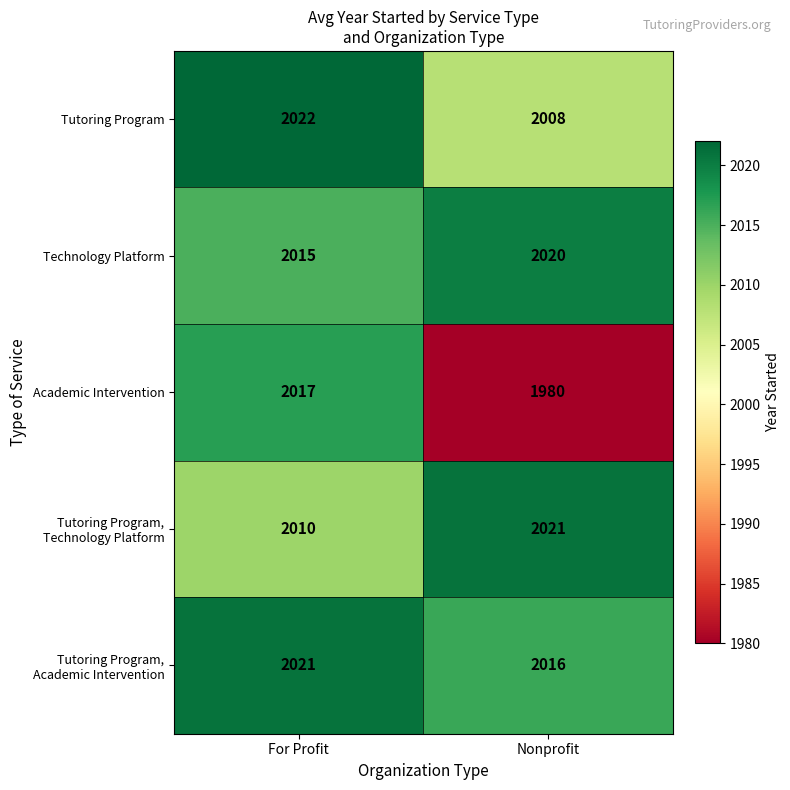

What is the maximum value for Technology Platform?

2020